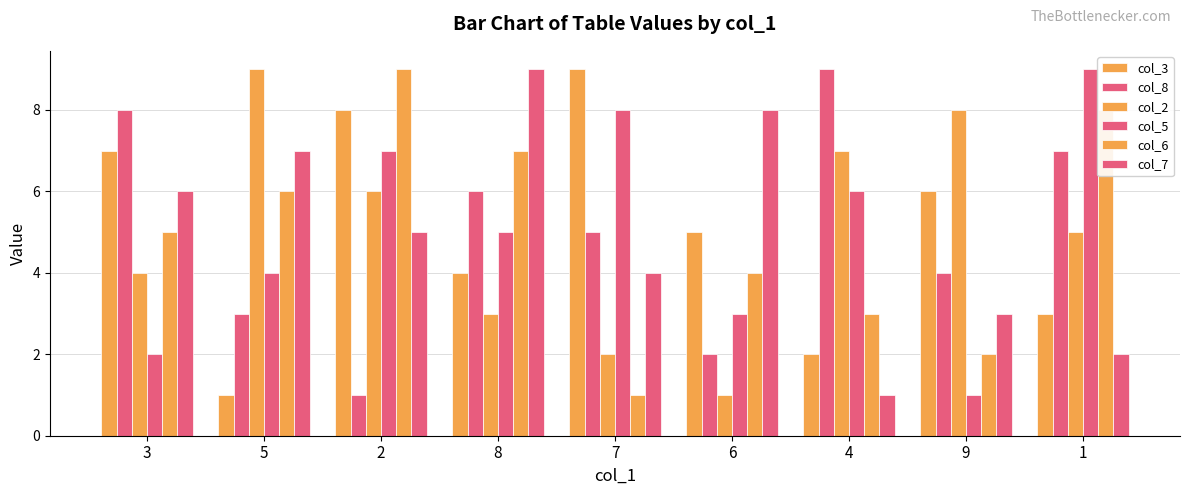

How many data points in col_5 are less than 5?

4